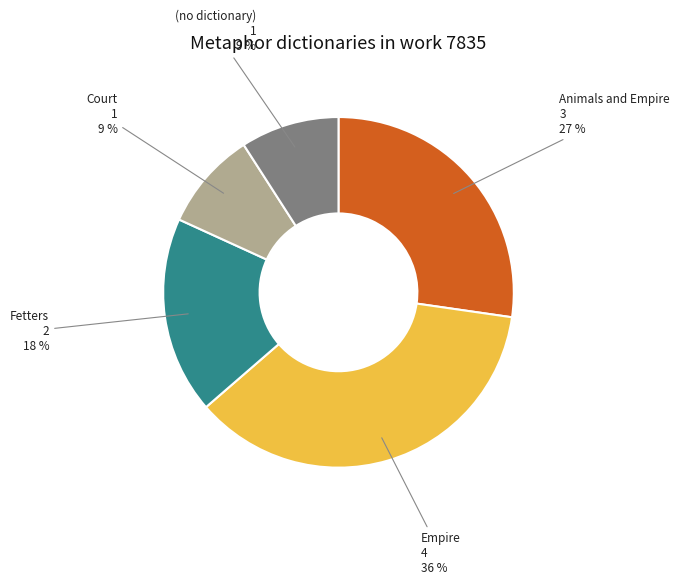

The Fetters slice represents 10% of the pie. True or false?

False